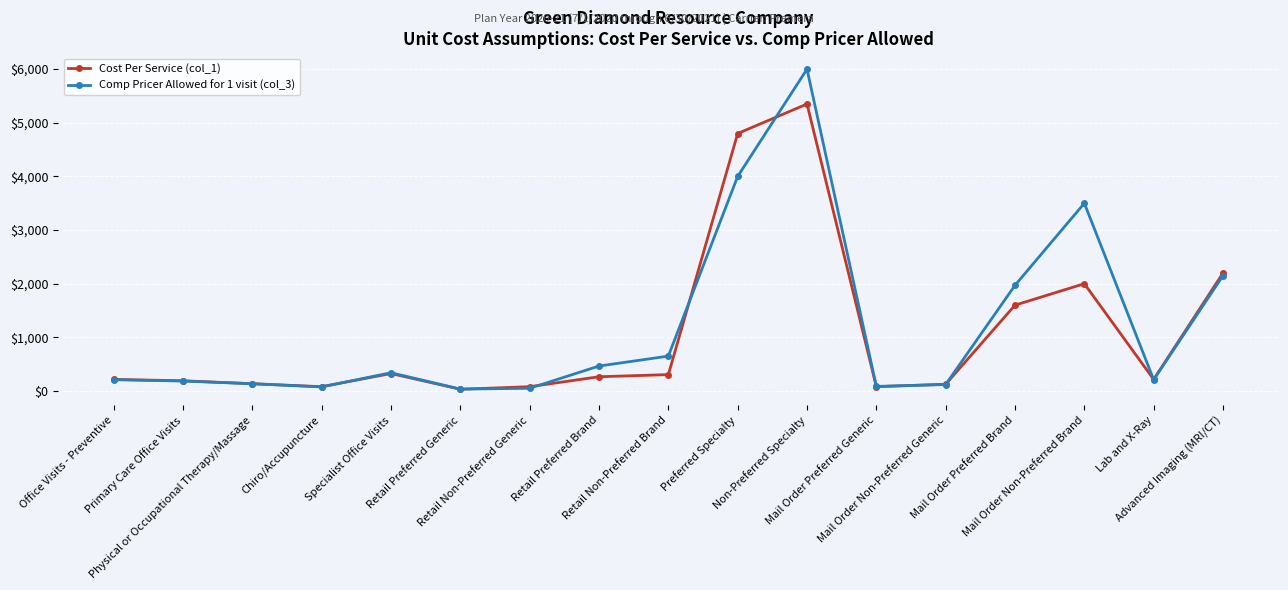

How many lines are shown in the chart?

2